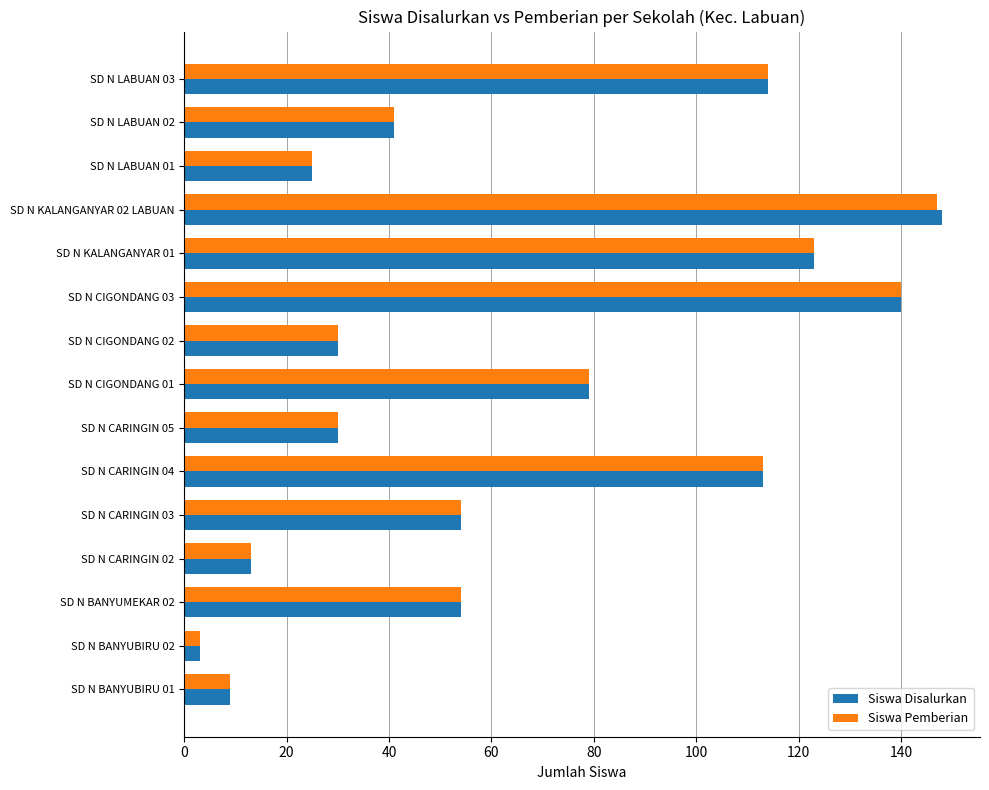

Which category has the highest value across all series?

SD N KALANGANYAR 02 LABUAN